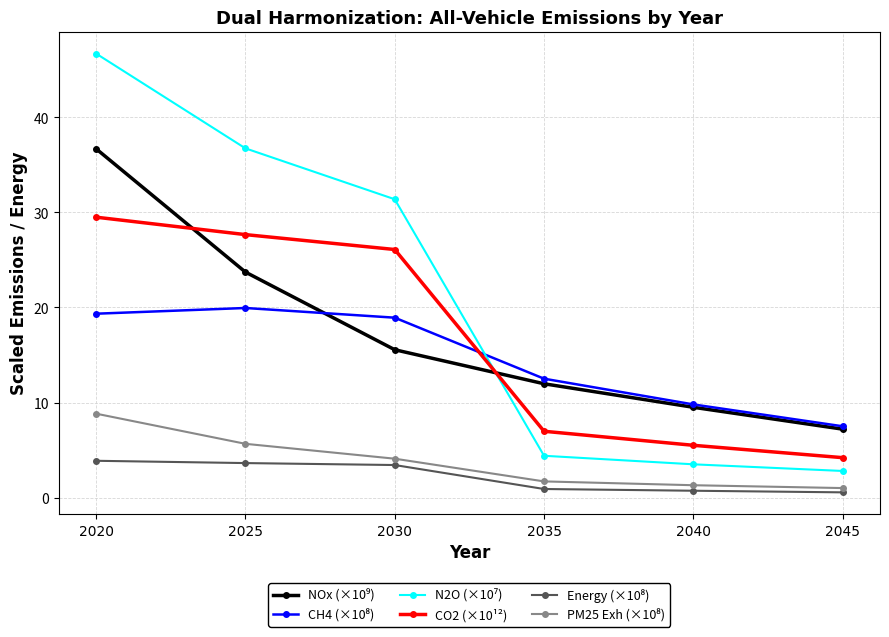

What is the value of the CO2 (×10¹²) point at the 6th from the left?

4.2